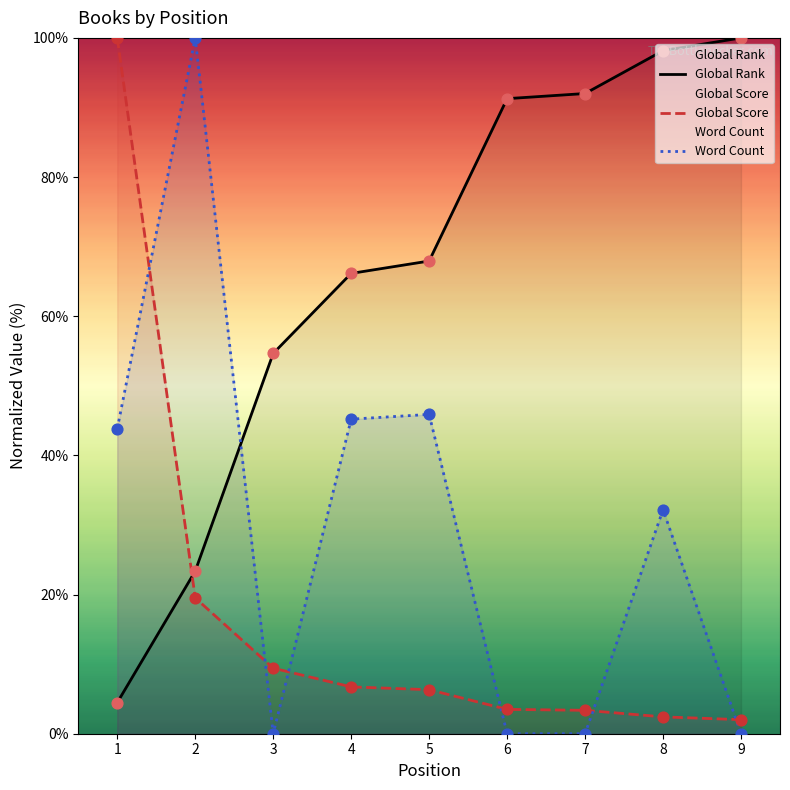

Which series contains the lowest Y value?

Word Count